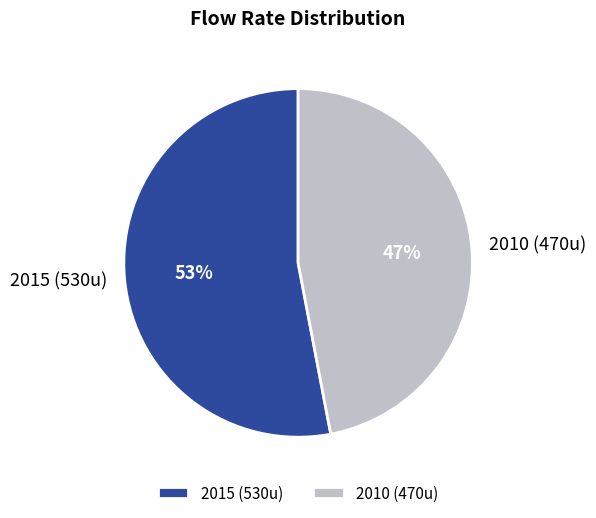

What is the ratio of the value at 2010 (470u) to the value at 2015 (530u)?

0.9